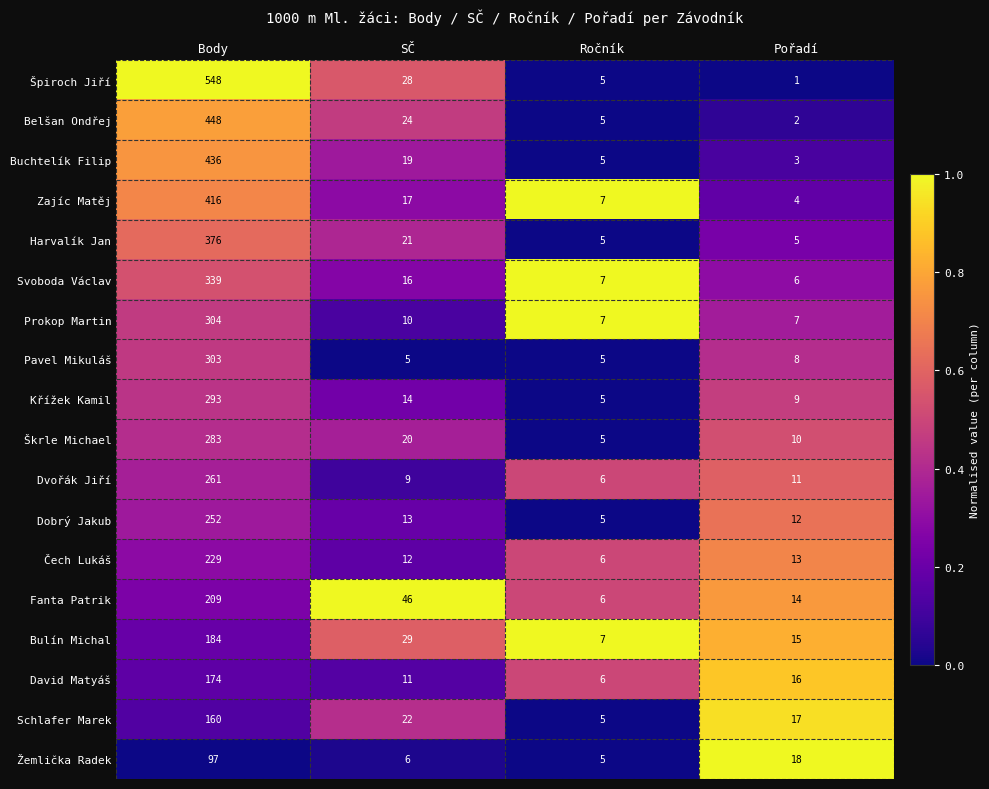

What is the approximate value of Křížek Kamil at Body, to the nearest 50?

300